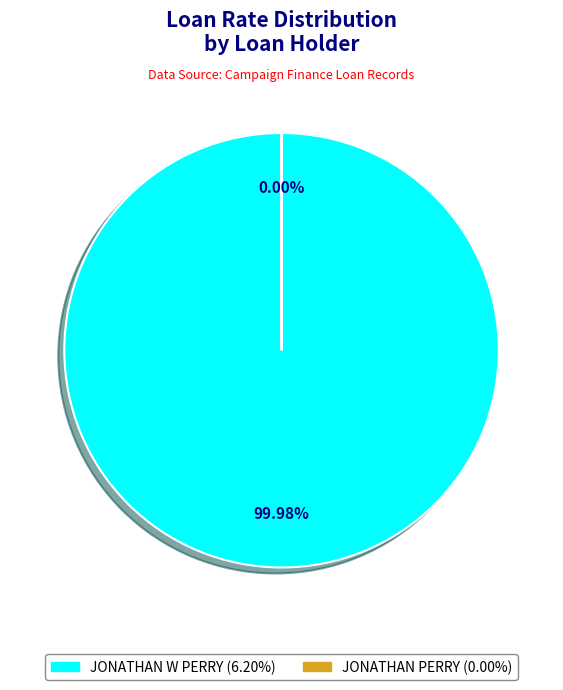

What is the largest slice in the pie chart?

JONATHAN W PERRY